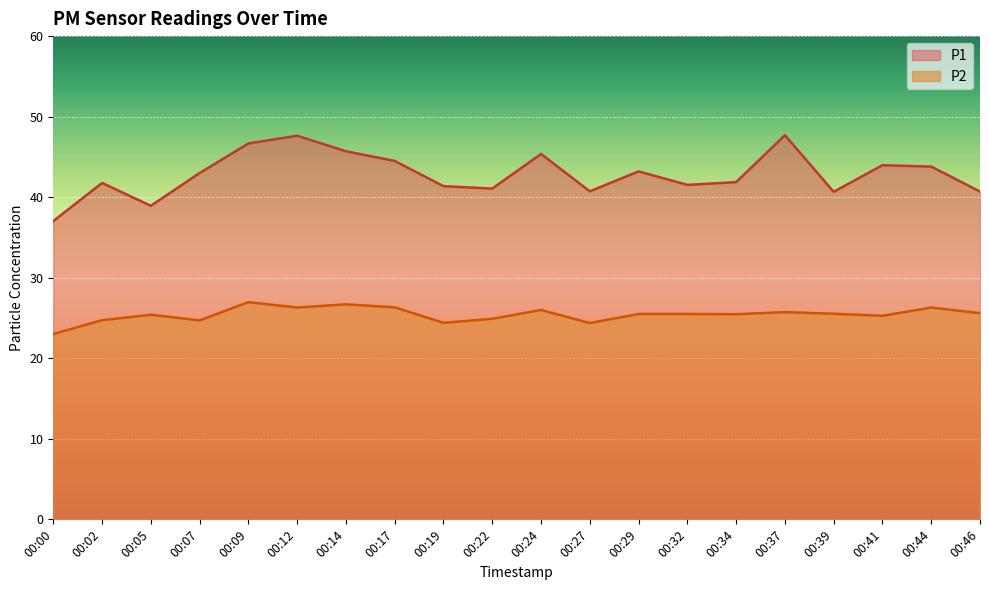

Reading left to right, transcribe all the data shown in this chart.

P1: 37.0	41.8	38.9	43.0	46.7	47.6	45.7	44.5	41.4	41.1	45.4	40.7	43.2	41.5	41.9	47.7	40.7	44.0	43.8	40.7
P2: 23.0	24.7	25.4	24.7	27.0	26.3	26.7	26.3	24.4	24.9	26.0	24.4	25.5	25.5	25.5	25.7	25.5	25.3	26.3	25.6